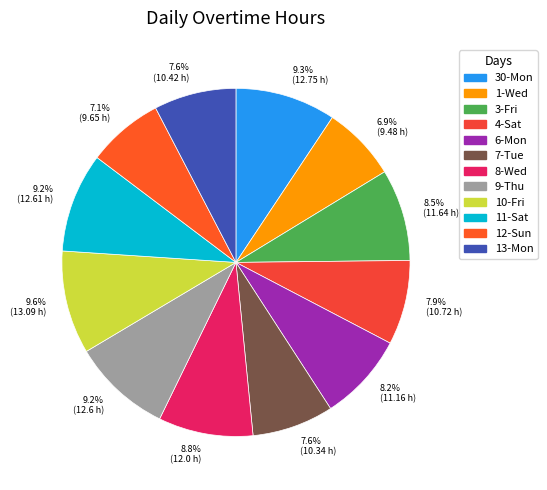

What portion of the pie excludes 7.6% (10.42 h)?

92.4%